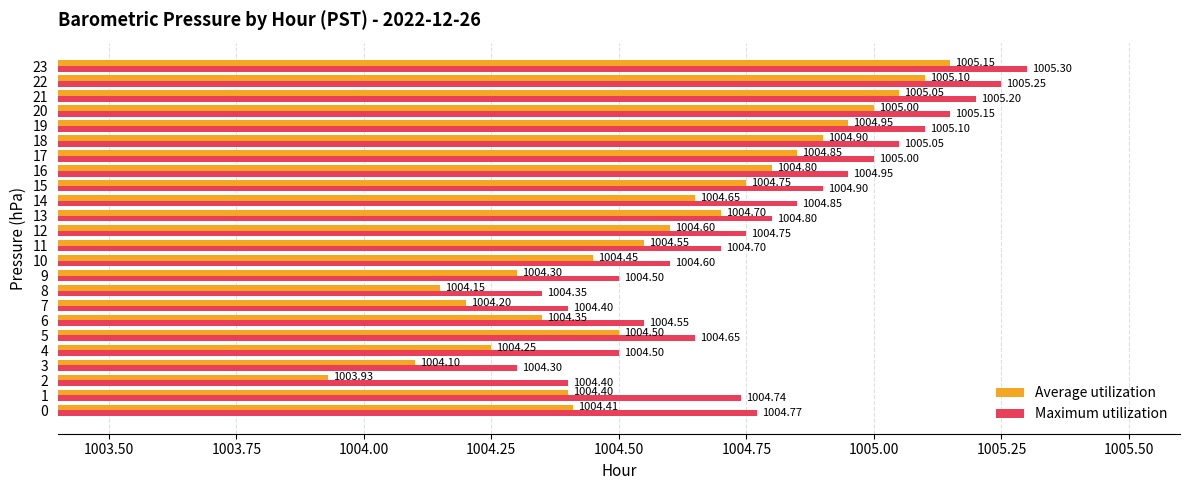

What is the sum of the Average utilization values at 18 and 3?

2009.0